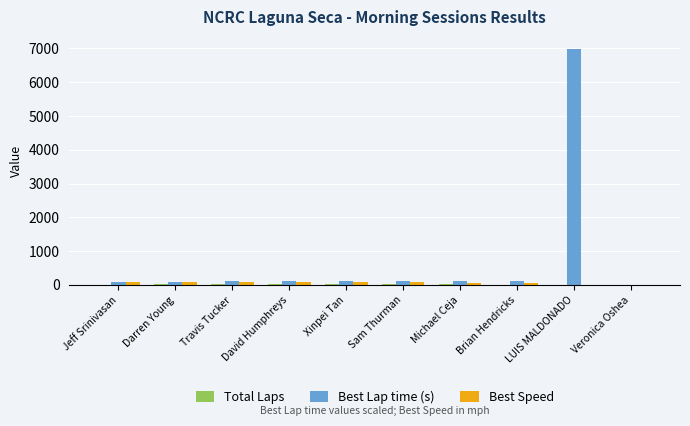

At which category is the sum across all series the highest?

LUIS MALDONADO